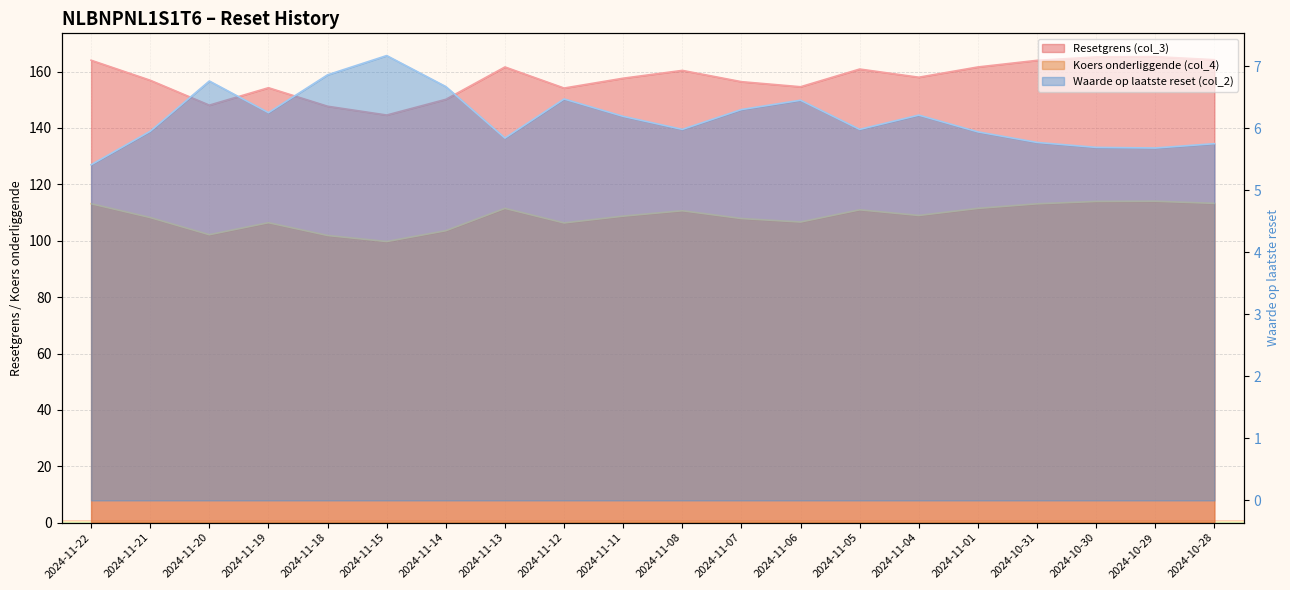

What is the spread (max minus min) of values at 2024-11-21?

151.0